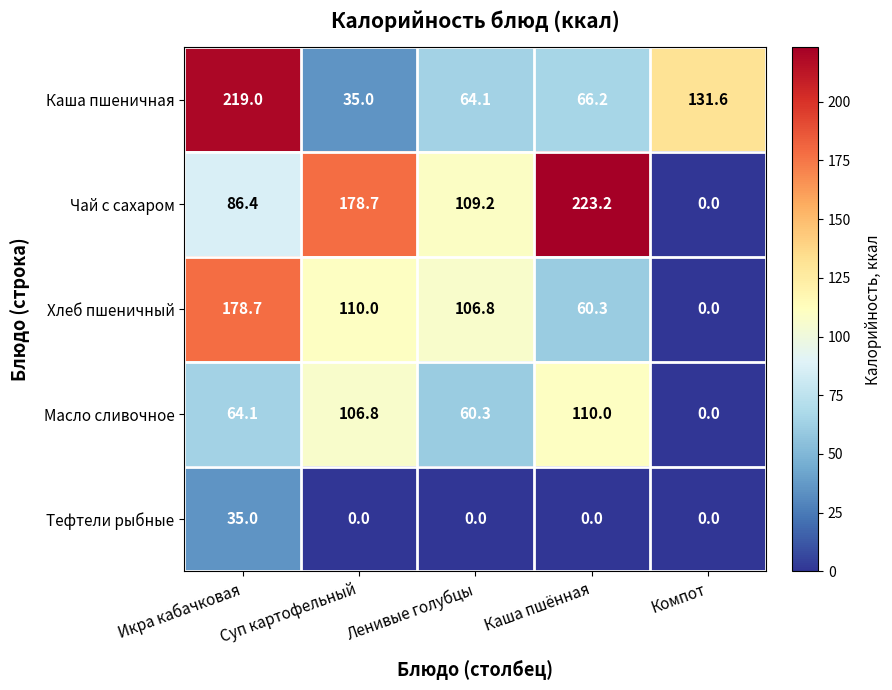

What is the difference between the Тефтели рыбные values at Икра кабачковая and Компот?

35.0